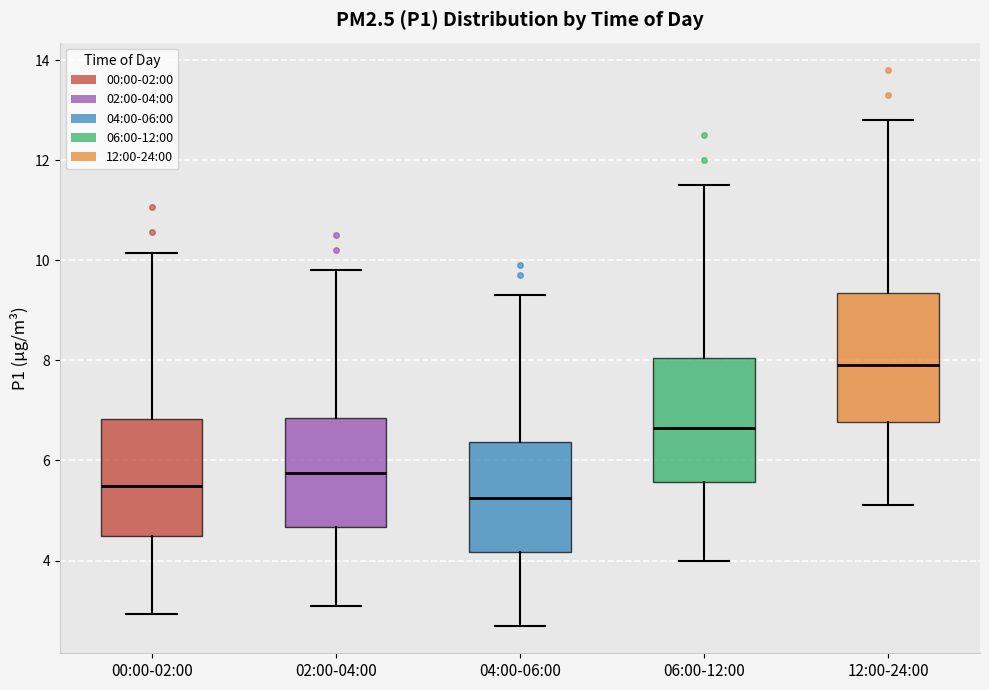

Where does the upper whisker of the box for 02:00-04:00 end on the y-axis? The values are not printed on the chart, so give them approximately, as read against the axis.

9.8